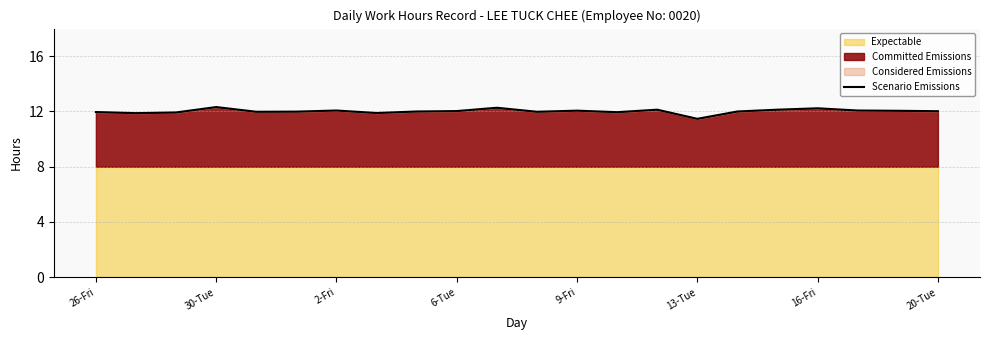

What is the highest value of the Scenario Emissions series?

12.3